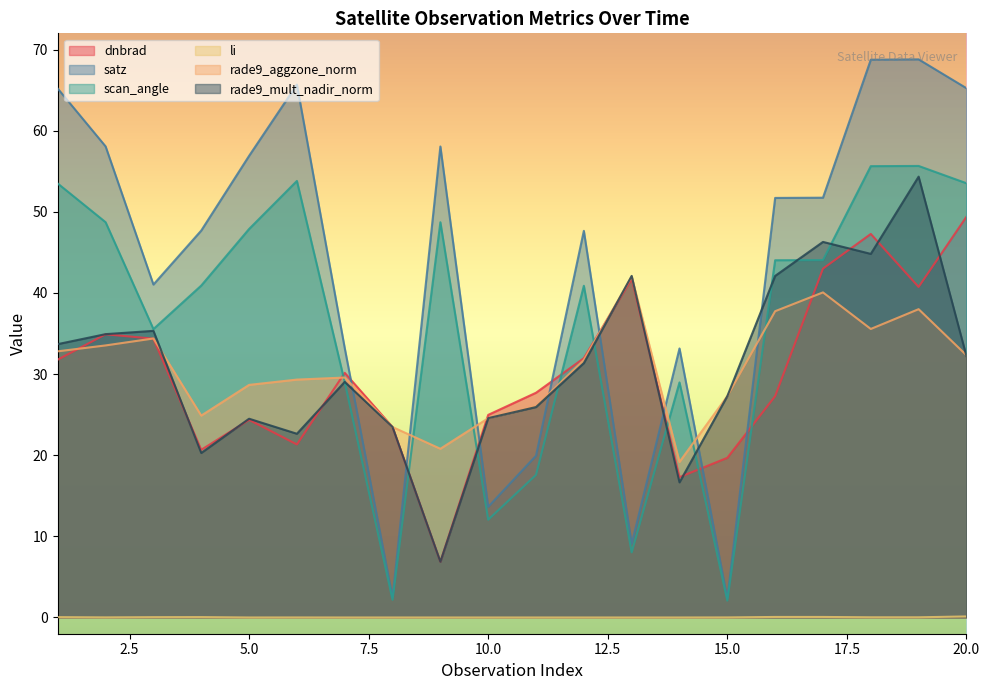

At which label does dnbrad first exceed 30?

1